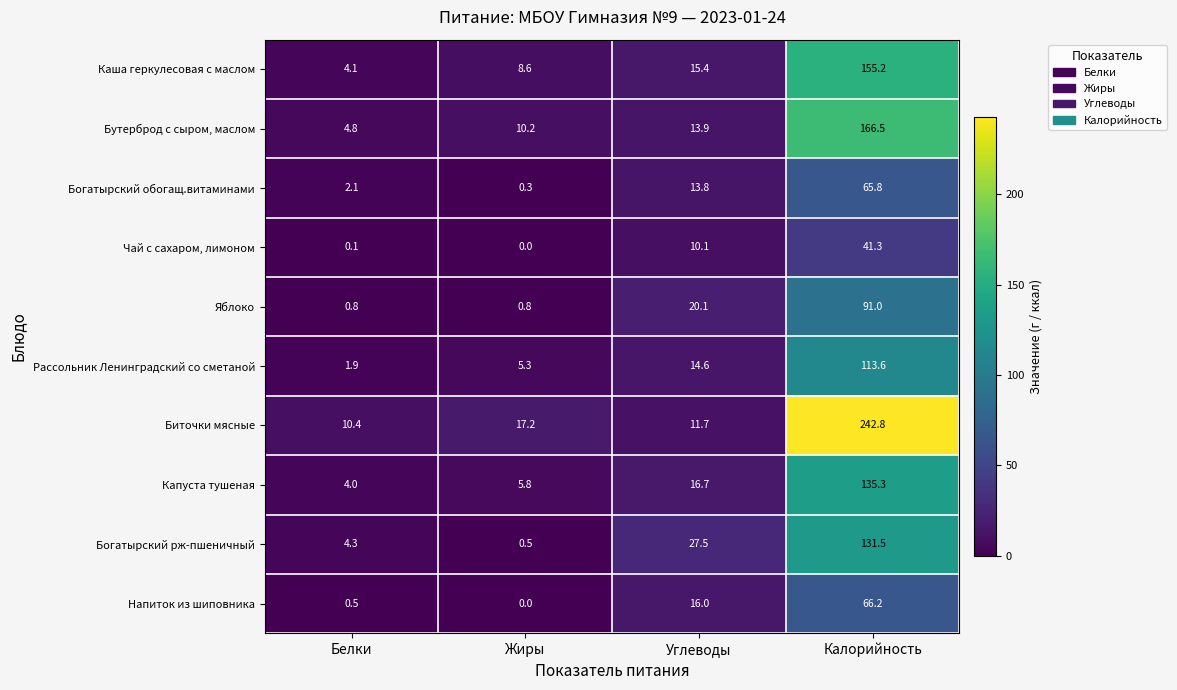

What is the maximum value shown in the chart?

242.8